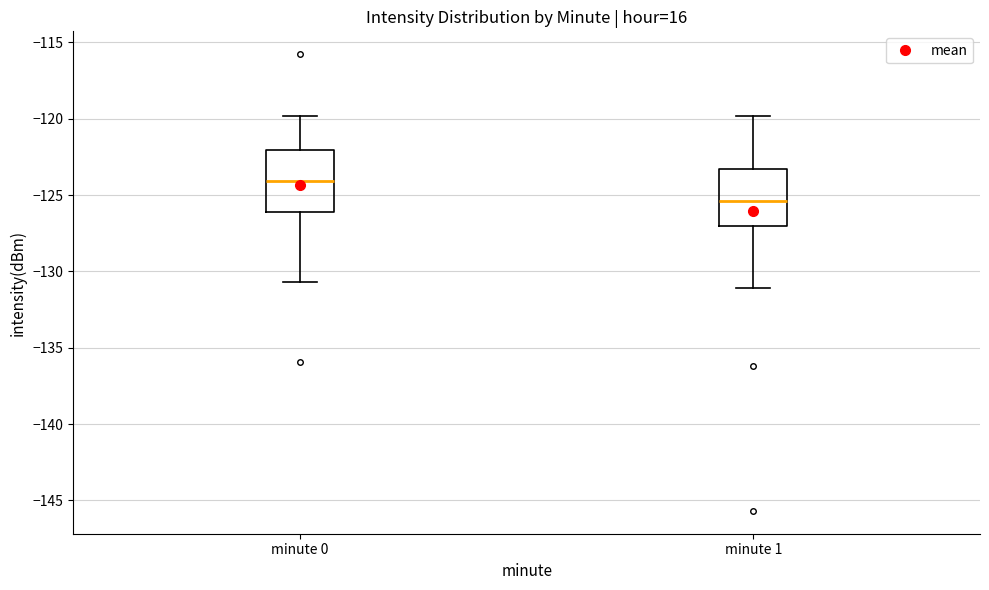

Which box has the lowest median line?

minute 1